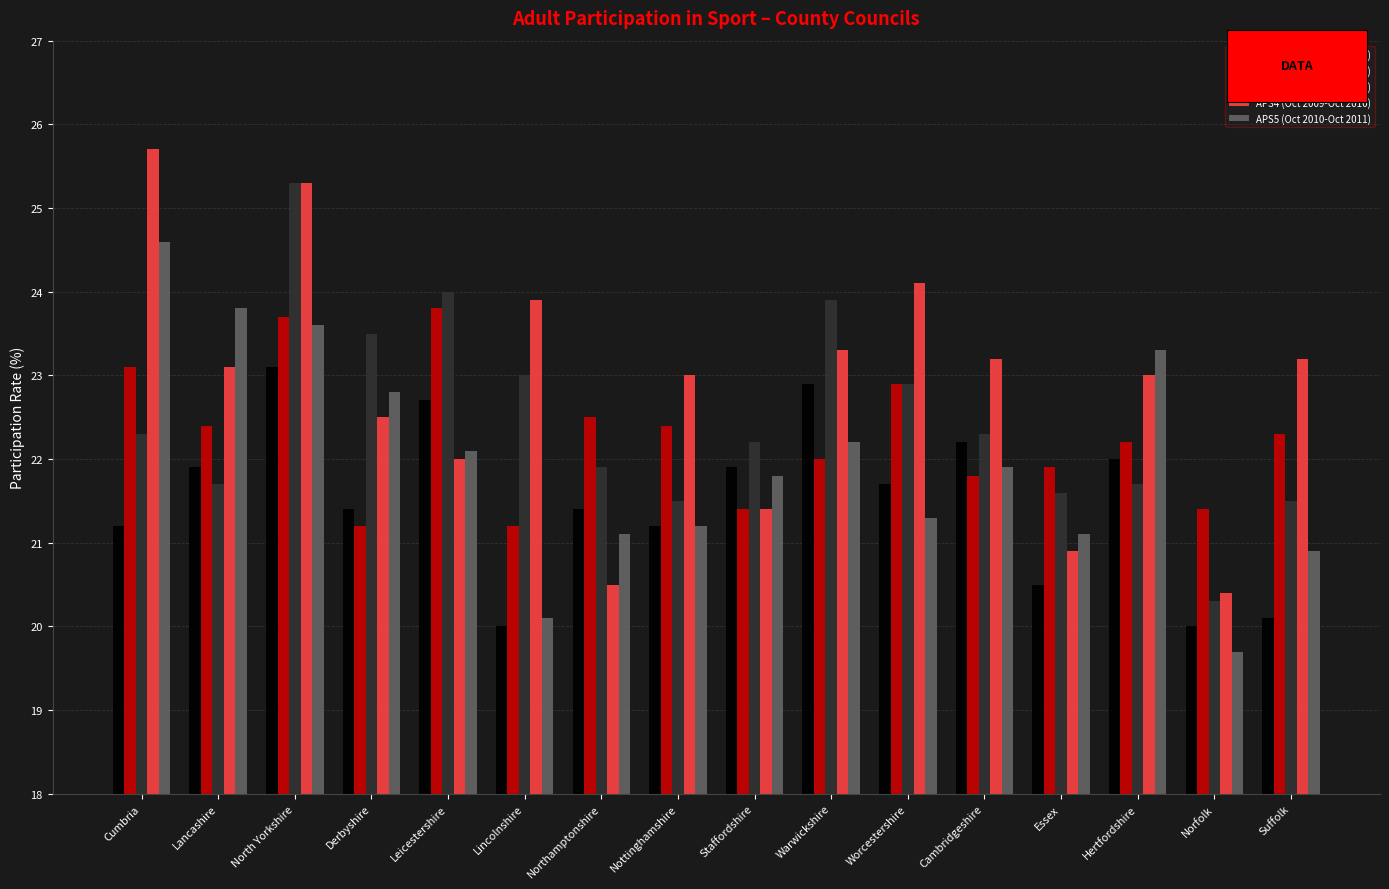

What are all the series names shown in the legend?

APS1 (Oct 2005-Oct 2006), APS2 (Oct 2007-Oct 2008), APS3 (Oct 2008-Oct 2009), APS4 (Oct 2009-Oct 2010), APS5 (Oct 2010-Oct 2011)